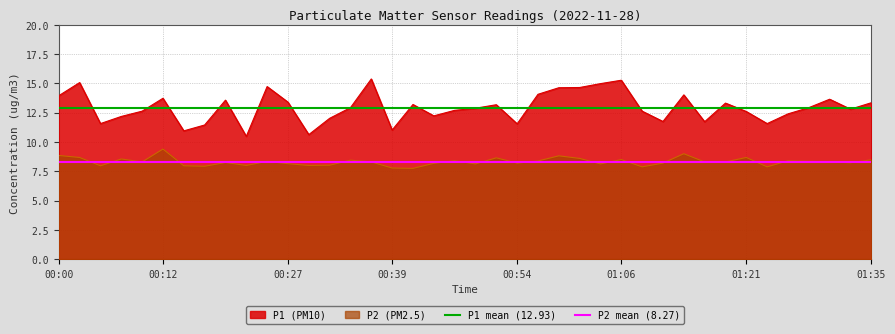

Is it true that P2 (PM2.5) equals 11.5 at 01:35?

False